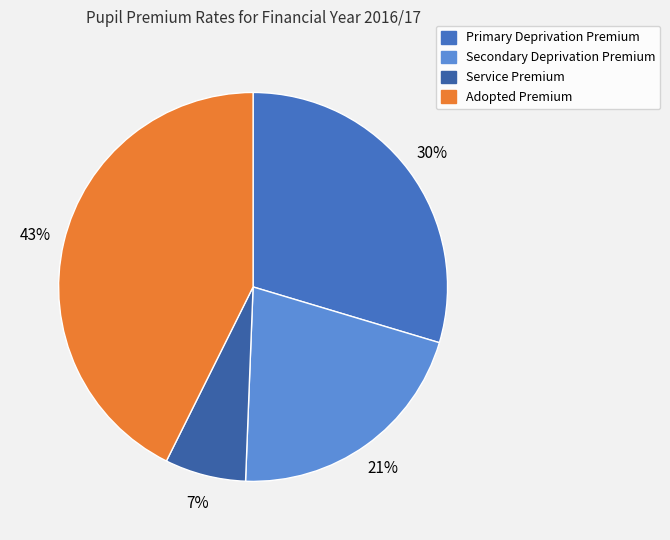

How much of the chart is everything except Service Premium?

93.3%